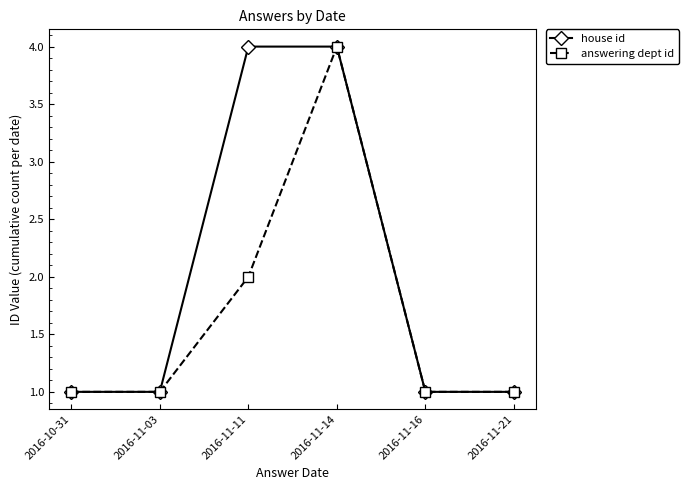

What is the value of the answering dept id point at the 1st from the left?

1